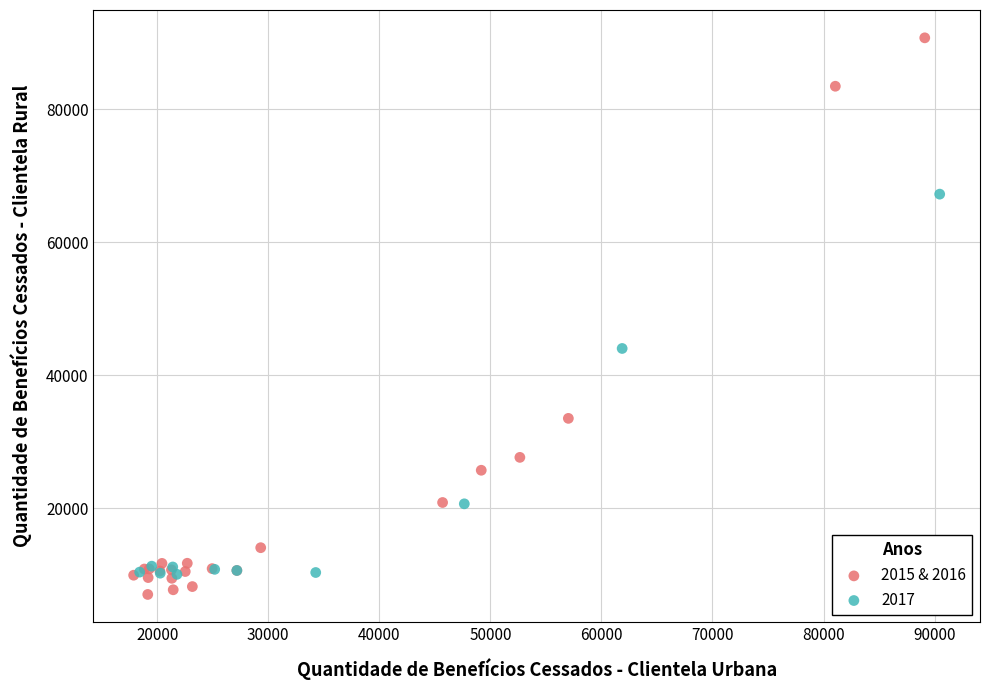

Which series reaches the maximum Y coordinate?

2015 & 2016